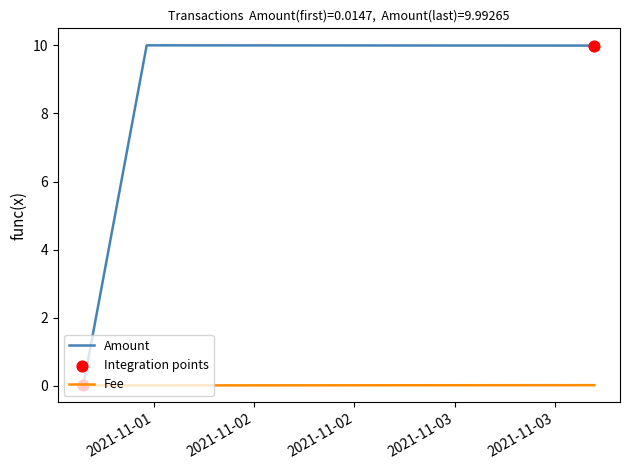

Which series has the largest range (max minus min)?

Amount